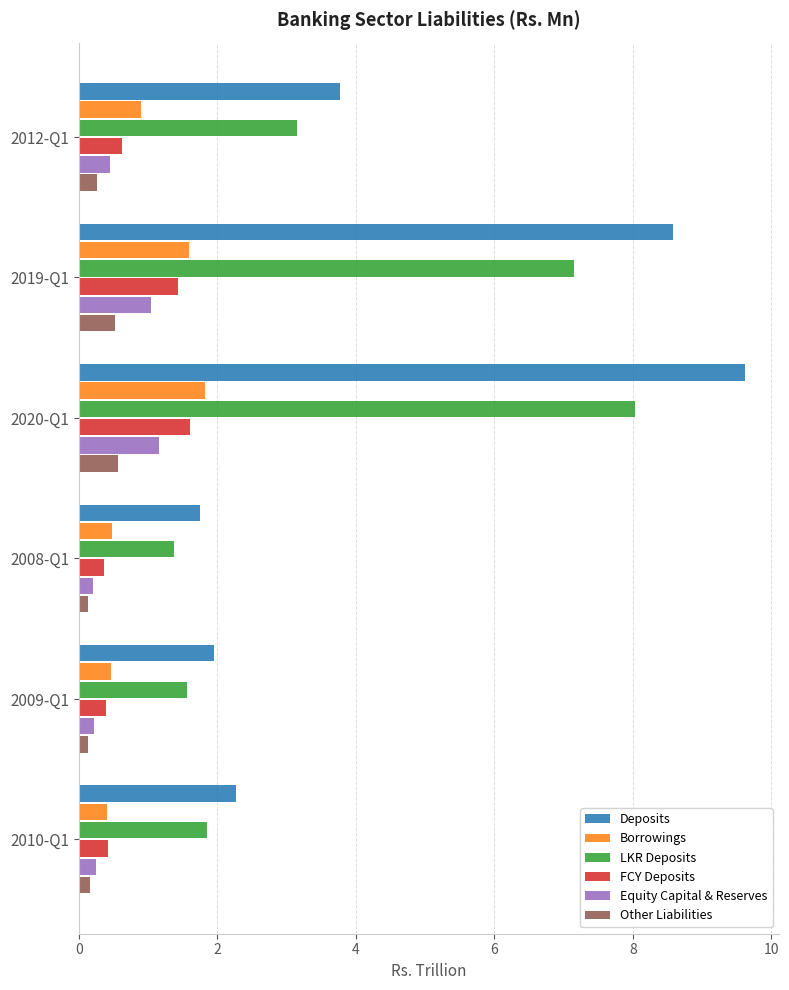

Rank the series by their maximum value, from highest to lowest.

Deposits, LKR Deposits, Borrowings, FCY Deposits, Equity Capital & Reserves, Other Liabilities